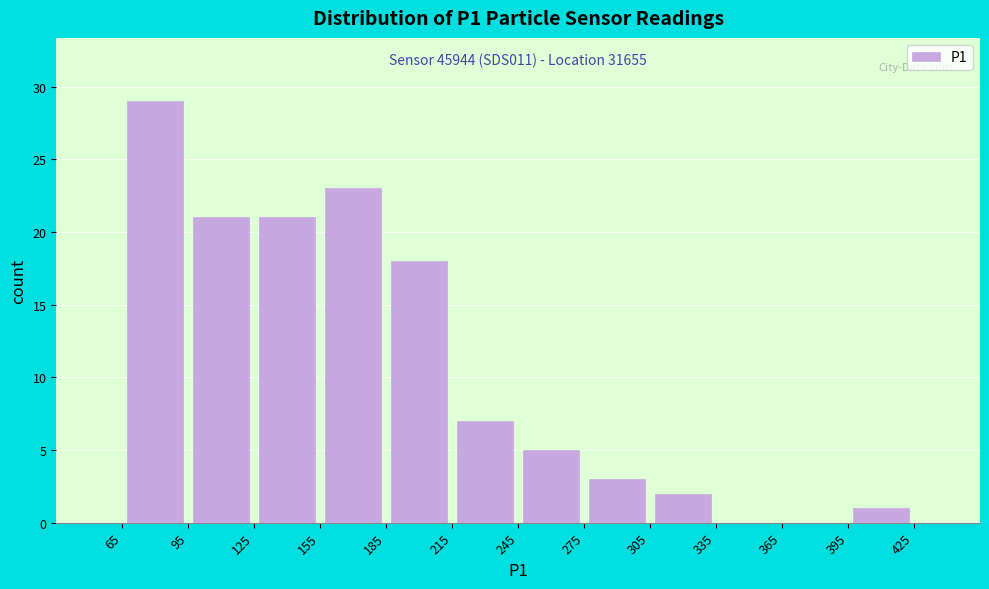

Over which range of the x-axis is the bar tallest?

65 to 95